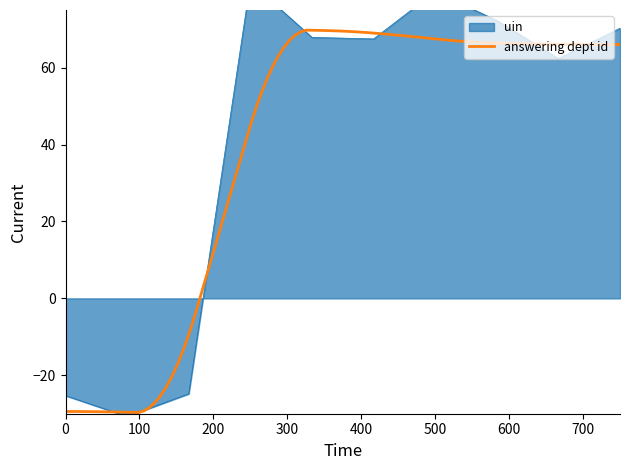

What is the sum of all values?

421.4